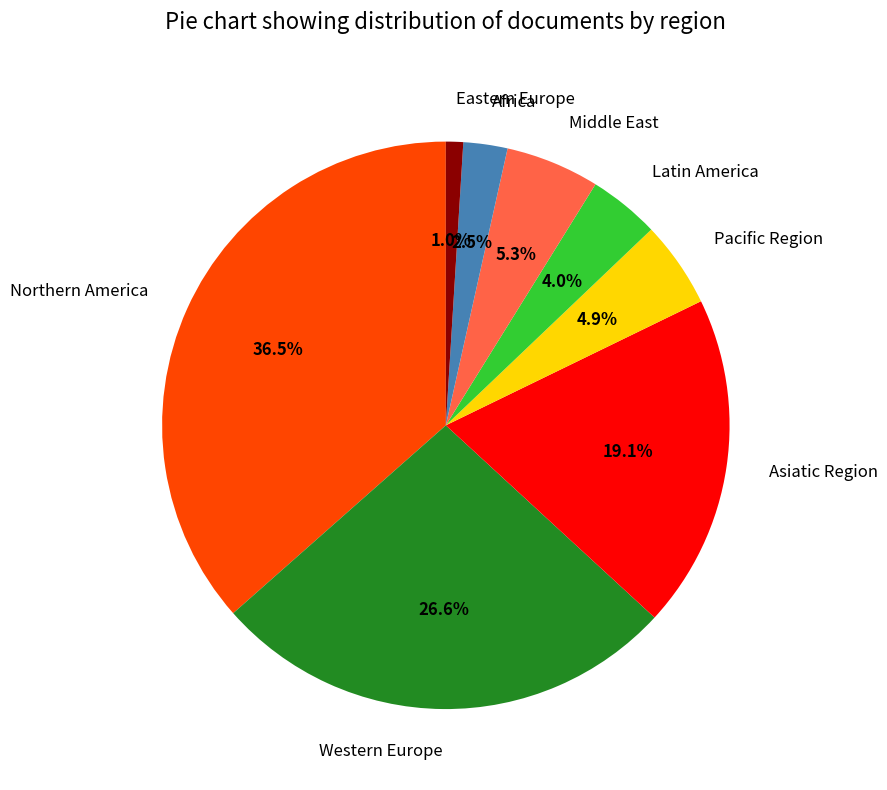

Is it true that Middle East is 5% of the pie?

True